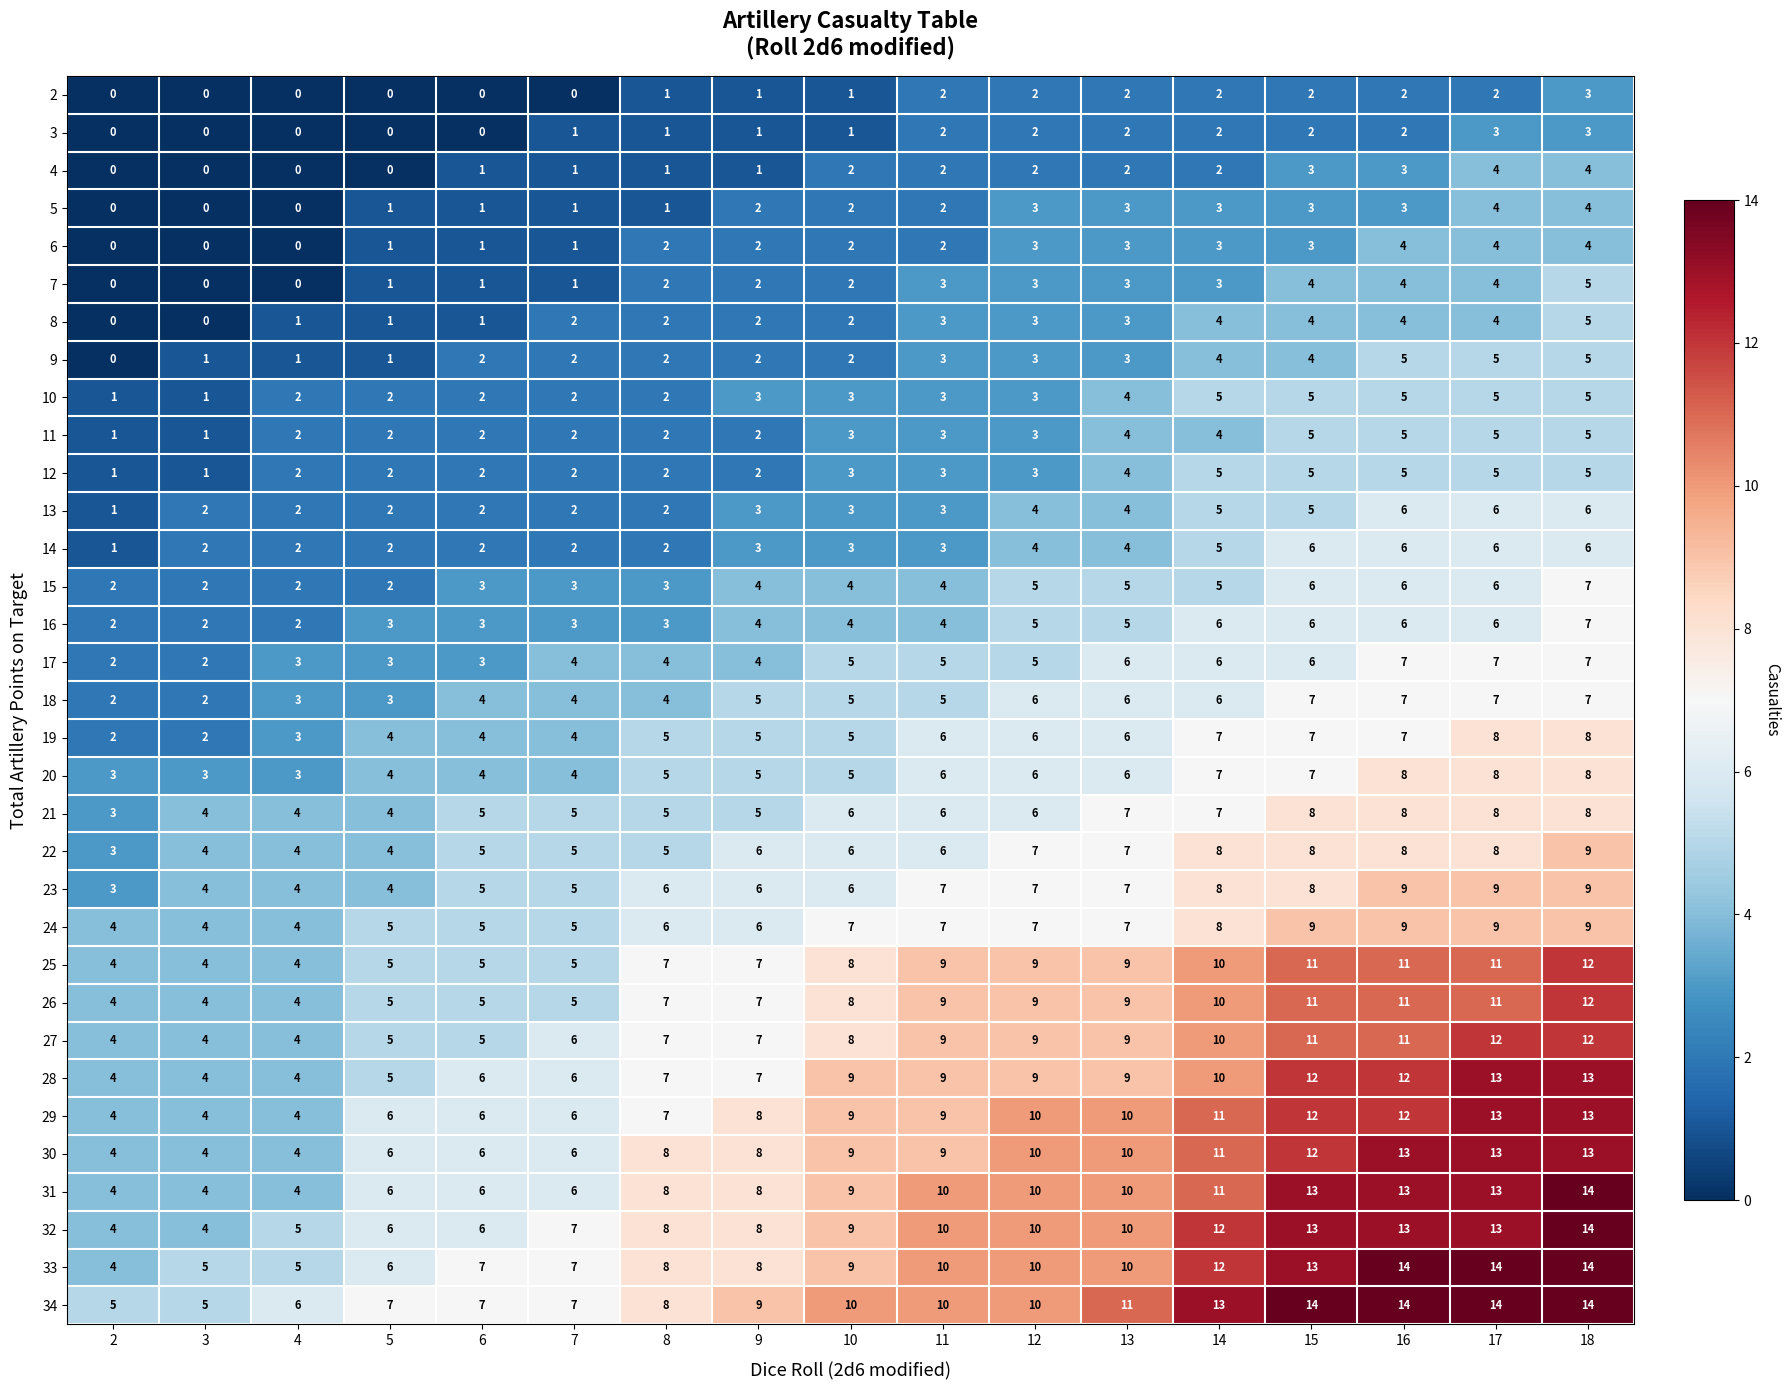

What is the difference between the highest and lowest values at 8?

7